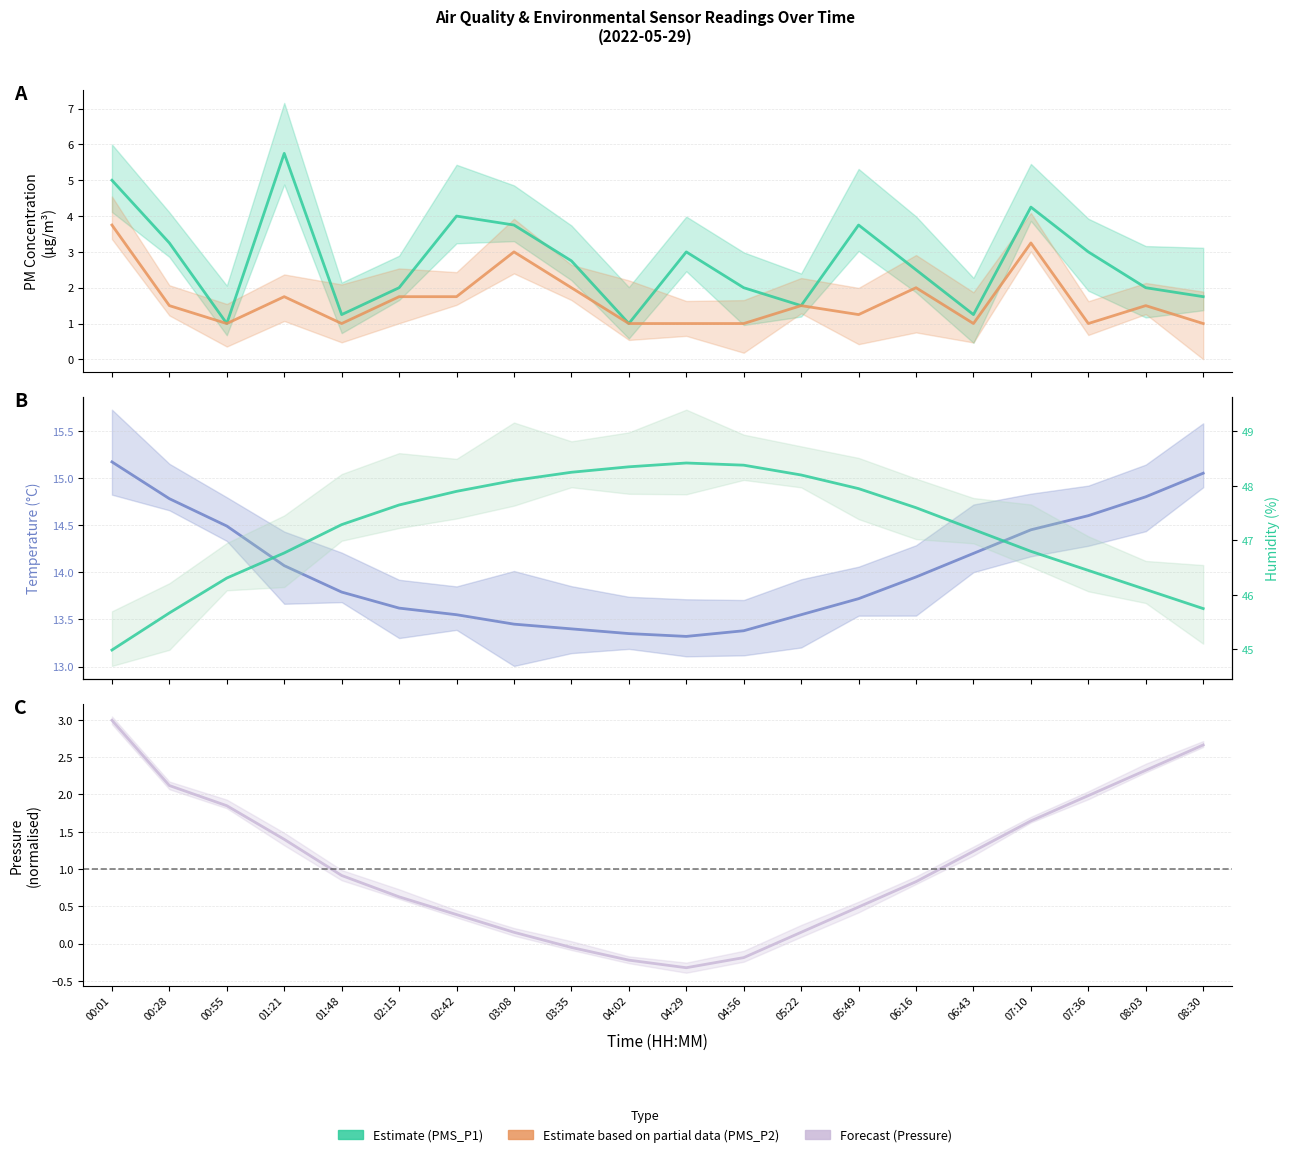

True or false: Humidity (%) and BME280_pressure (norm.) cross at least once.

False